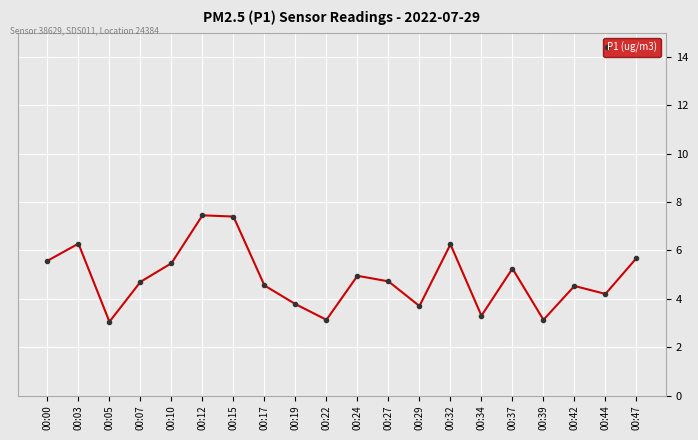

What is the value of the 11th point from the left?

5.0